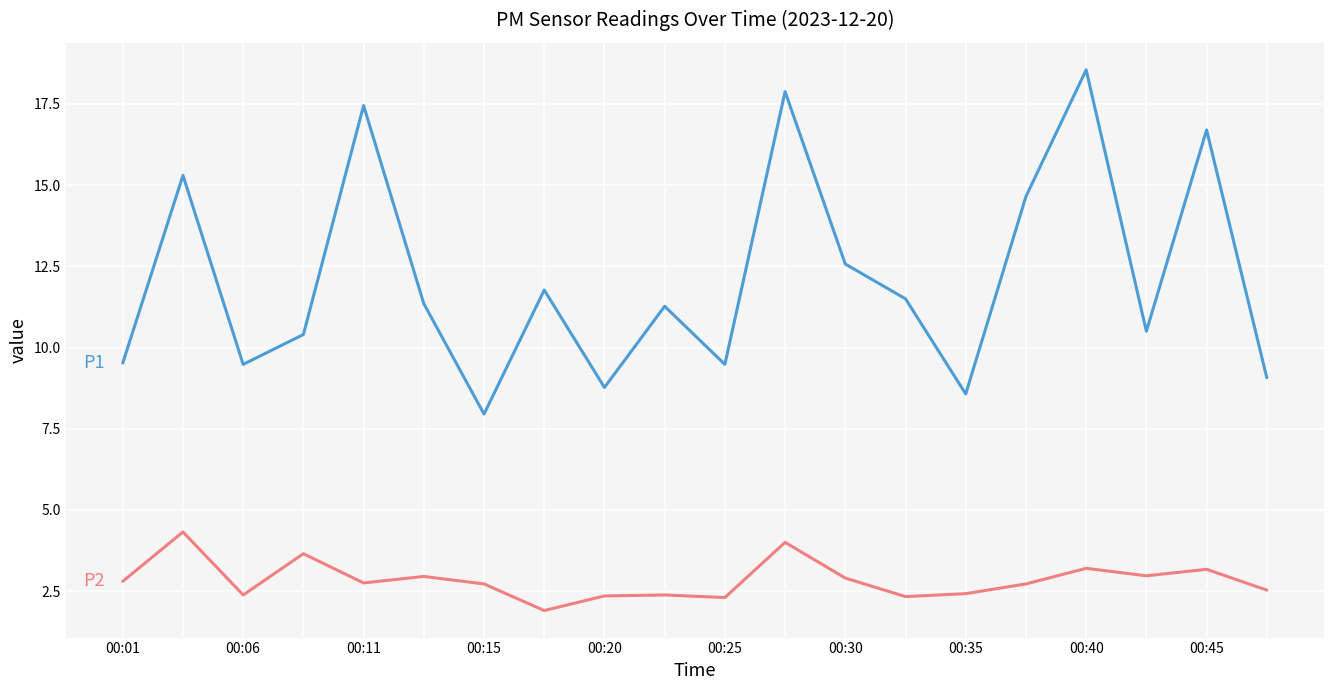

What is the smallest value displayed?

1.9